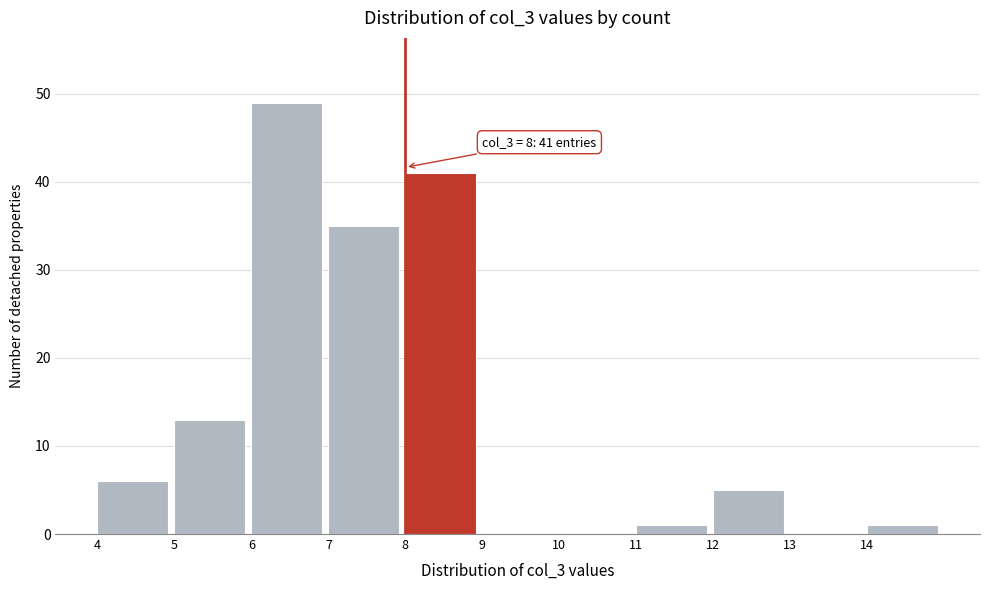

Which range on the x-axis has the tallest bar?

6 to 7